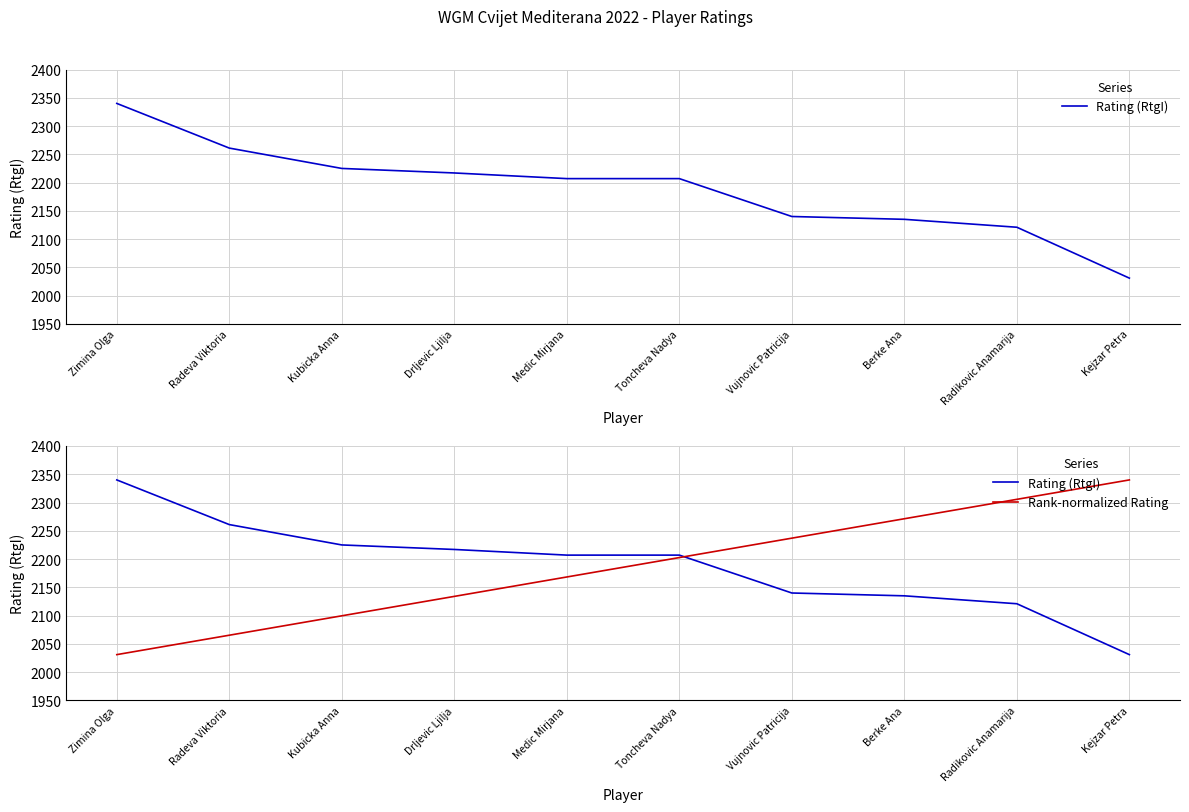

Reading left to right, extract all data points from this chart.

Rating (RtgI): 2340.0	2261.0	2225.0	2217.0	2207.0	2207.0	2140.0	2135.0	2121.0	2031.0
Rank-normalized Rating: 2031.0	2065.3	2099.7	2134.0	2168.3	2202.7	2237.0	2271.3	2305.7	2340.0